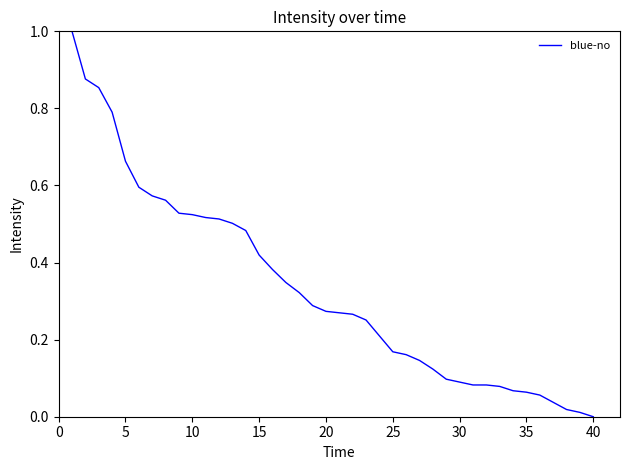

What is the difference between the maximum and minimum values?

1.0